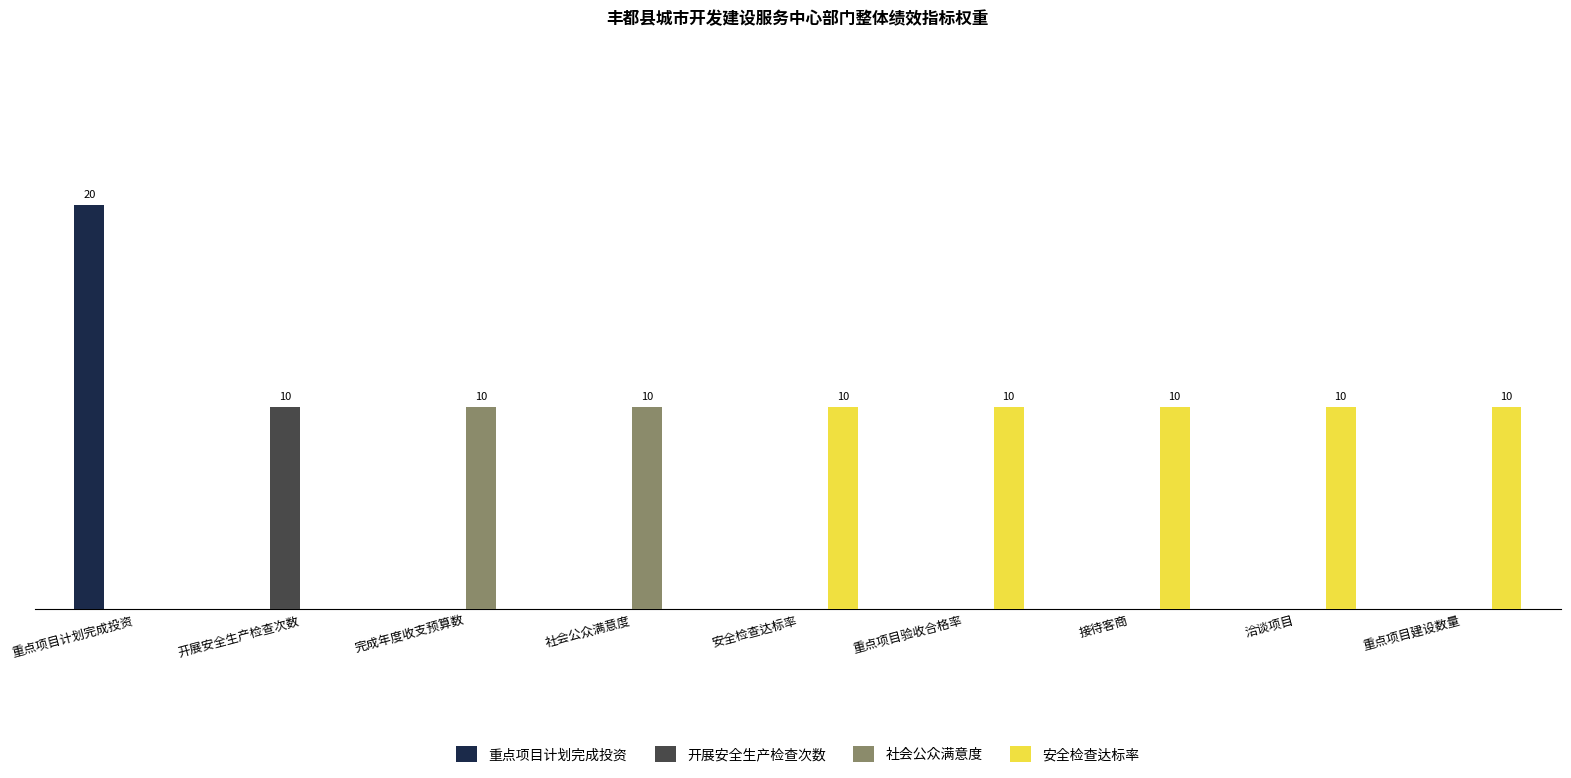

What is the difference between the 重点项目计划完成投资 values at 重点项目计划完成投资 and 完成年度收支预算数?

20